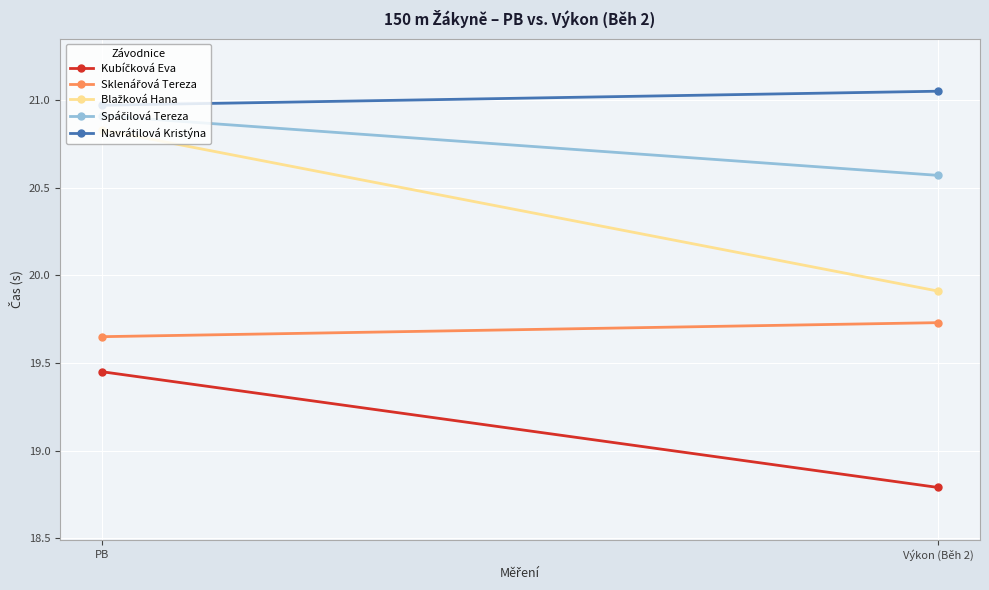

Which label corresponds to the smallest value in the chart?

Výkon (Běh 2)